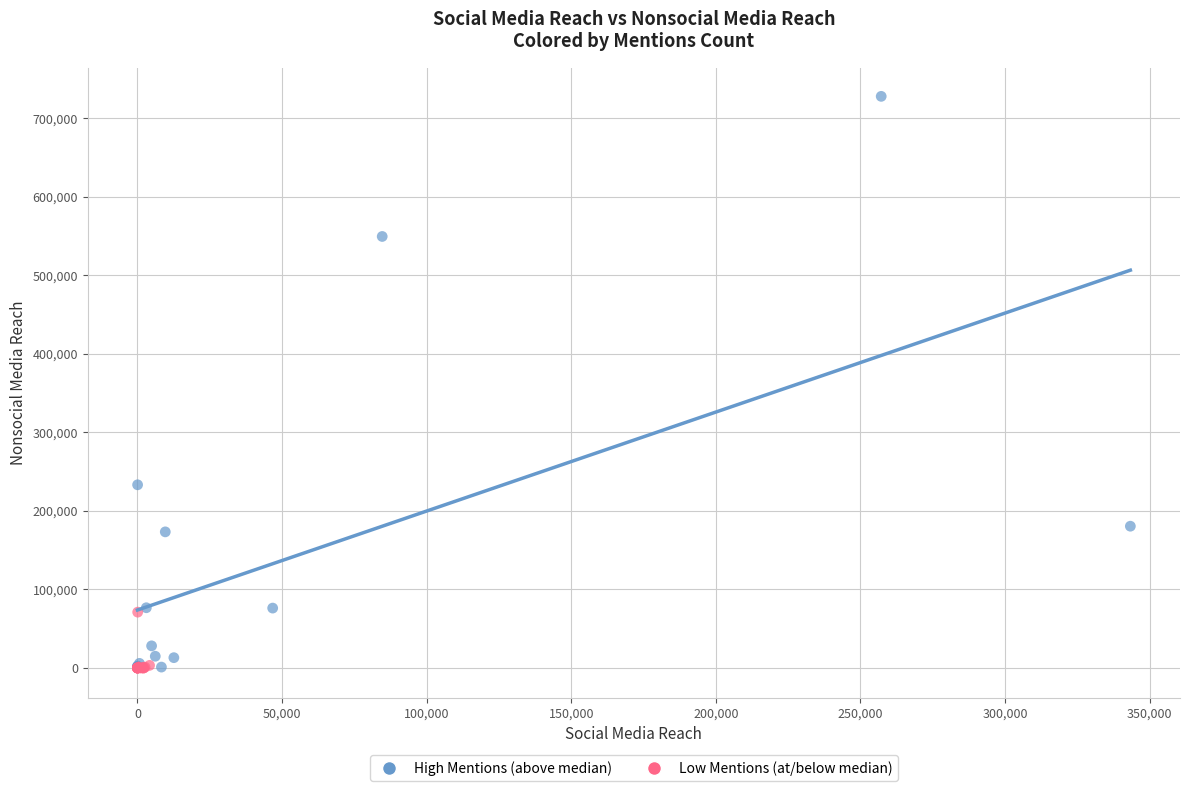

Which series has the largest Y range (max minus min)?

High Mentions (above median)